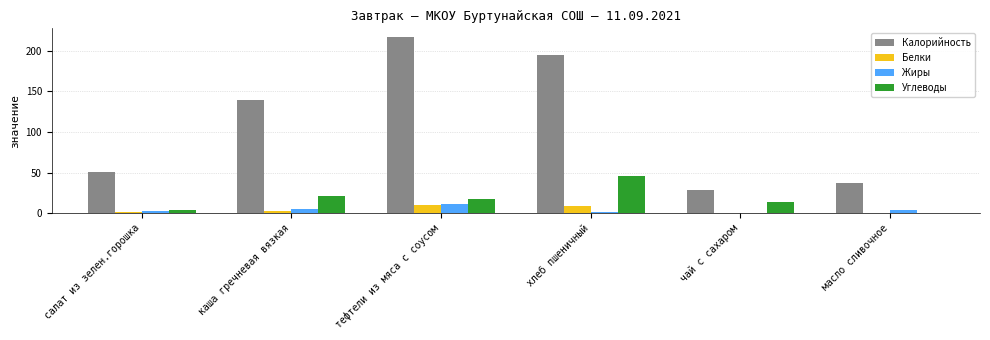

Which category has the highest value in the Калорийность series?

тефтели из мяса с соусом